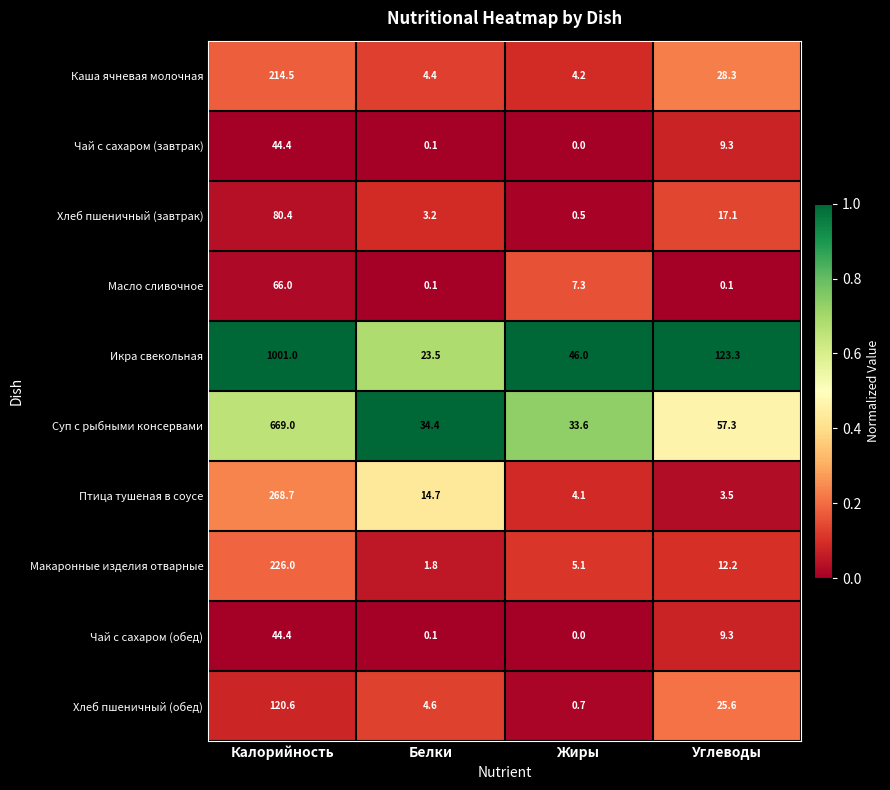

At which category is the sum across all series the highest?

Калорийность